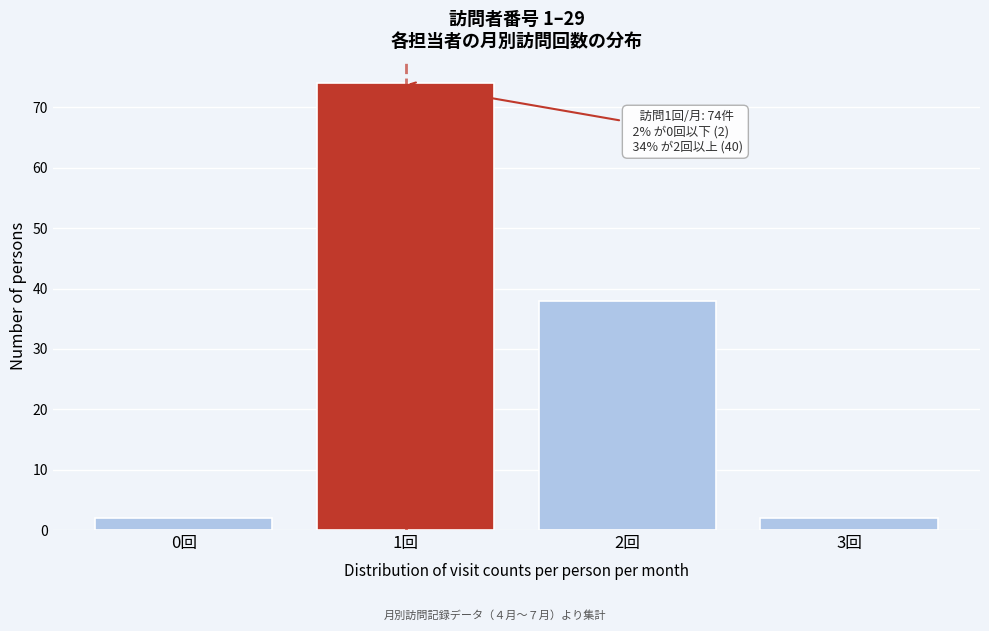

Reading right to left, extract all data points from this chart.

2	38	74	2